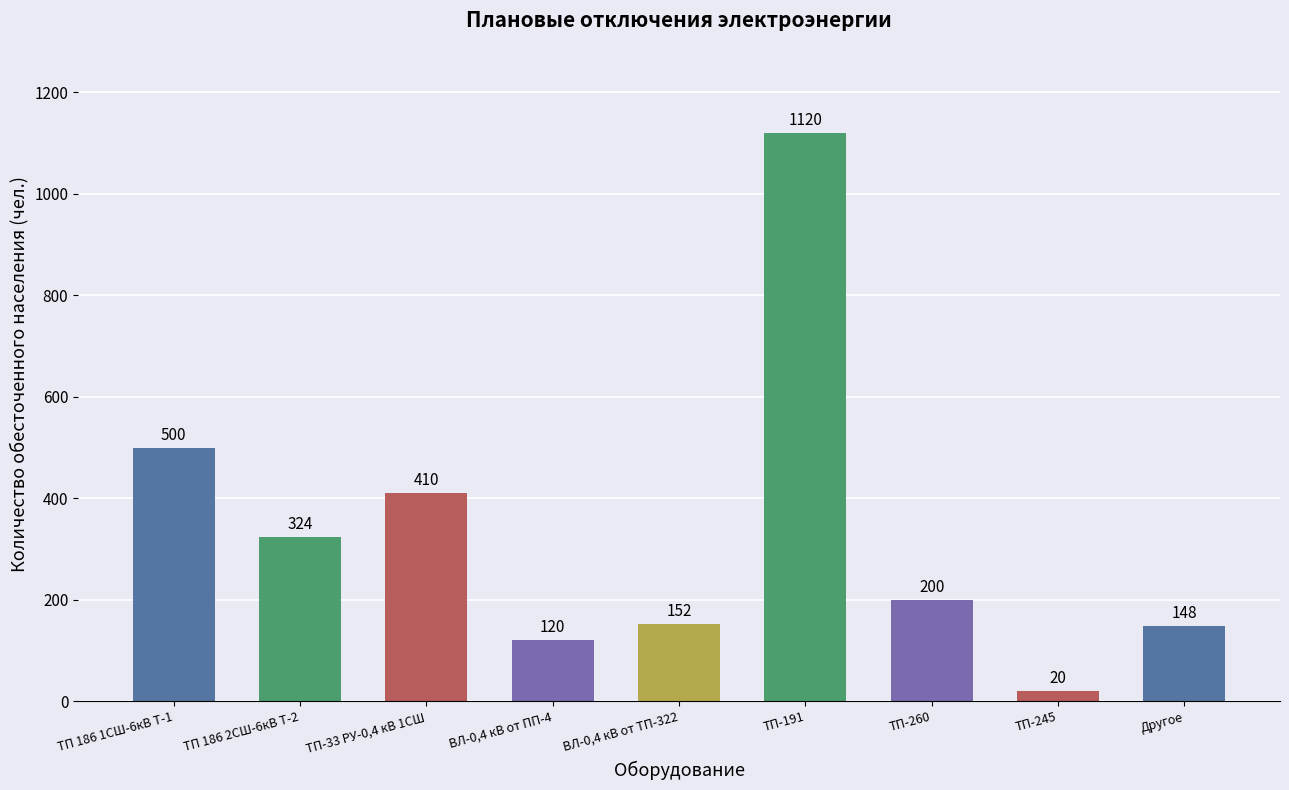

Is it true that the value at ТП-33 РУ-0,4 кВ 1СШ is 410?

True